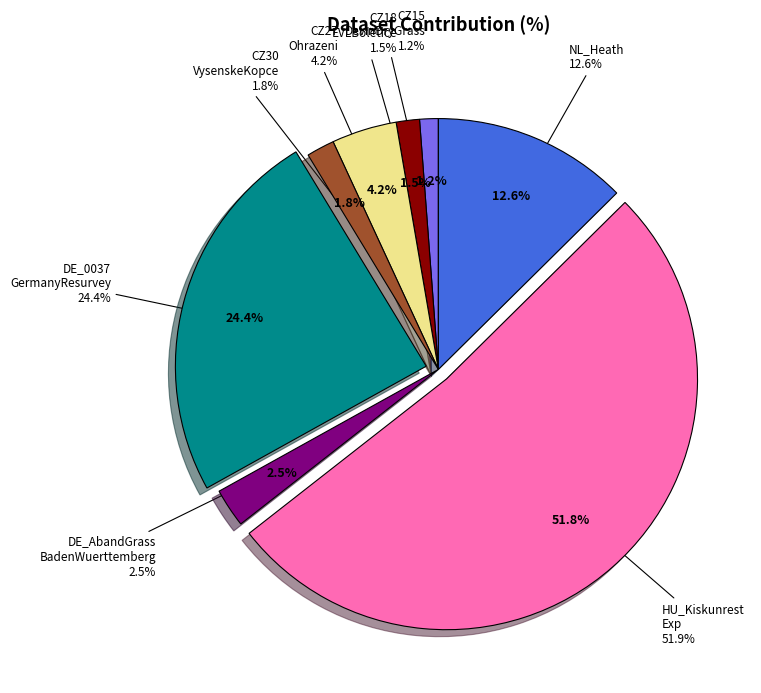

Rank the categories by value from lowest to highest.

CZ15_DevinDryGrass, CZ18_EVLBoletice, CZ30_VysenskeKopce, DE_AbandGrass_BadenWuerttemberg, CZ27_Ohrazeni, NL_Heath, DE_0037_GermanyResurvey, HU_KiskunRestExp